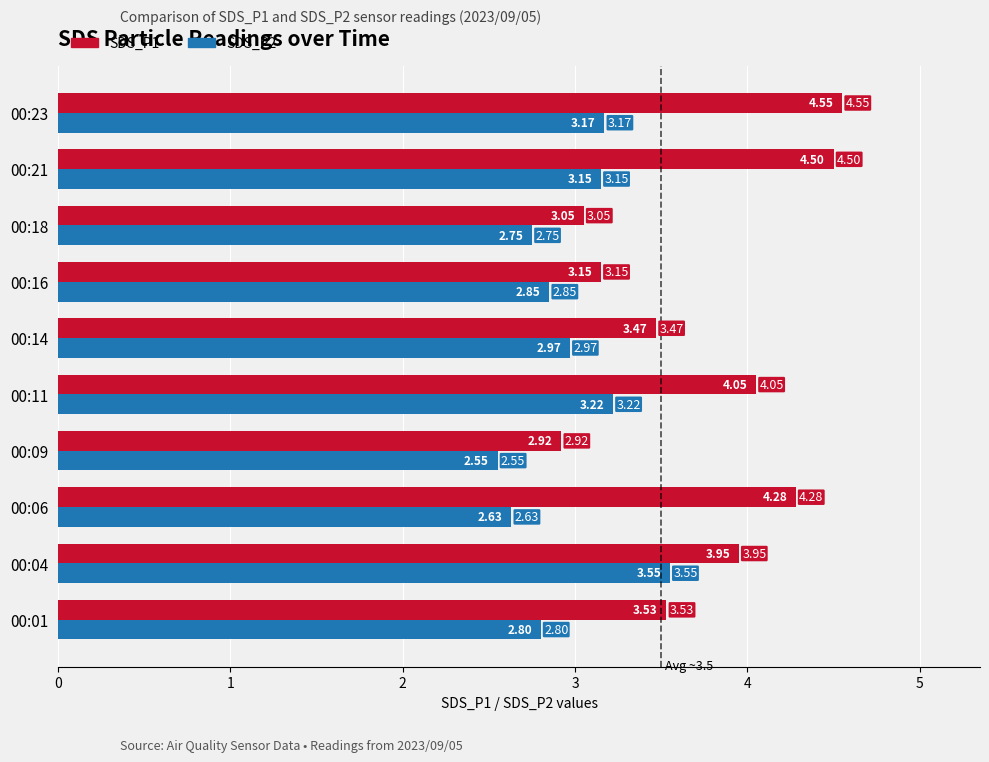

Is the value of SDS_P1 at 00:21 greater than the value of SDS_P2 at 00:11?

Yes